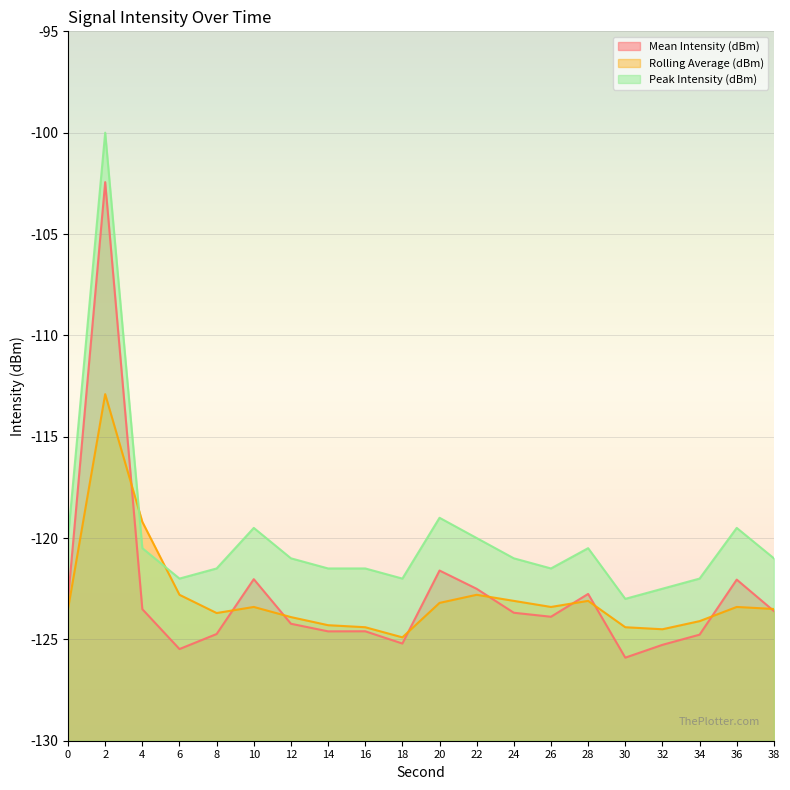

Where is Peak Intensity (dBm) nearest to the value -111?

20